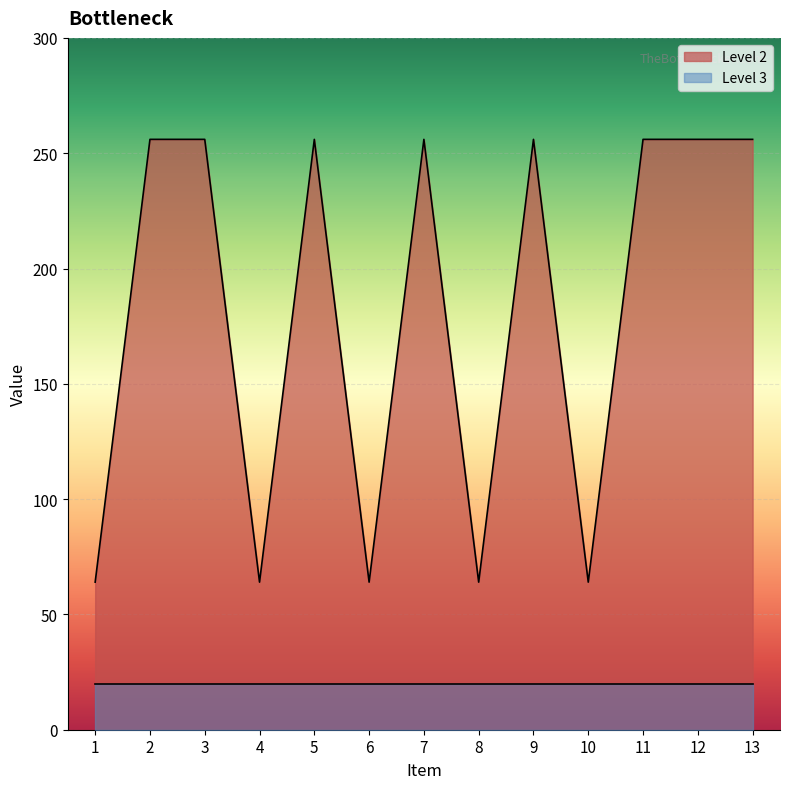

Reading left to right, extract all data points from this chart.

1=64	2=256	3=256	4=64	5=256	6=64	7=256	8=64	9=256	10=64	11=256	12=256	13=256